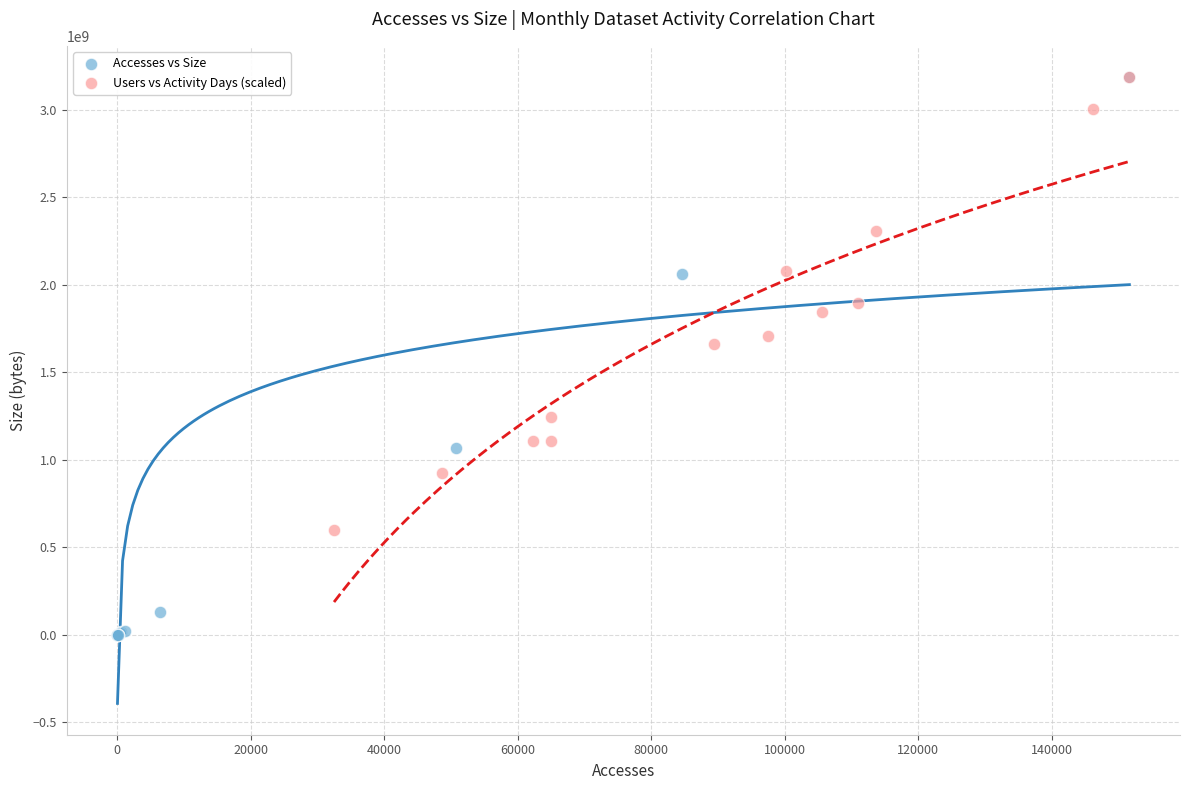

Which series contains the lowest Y value?

Accesses vs Size